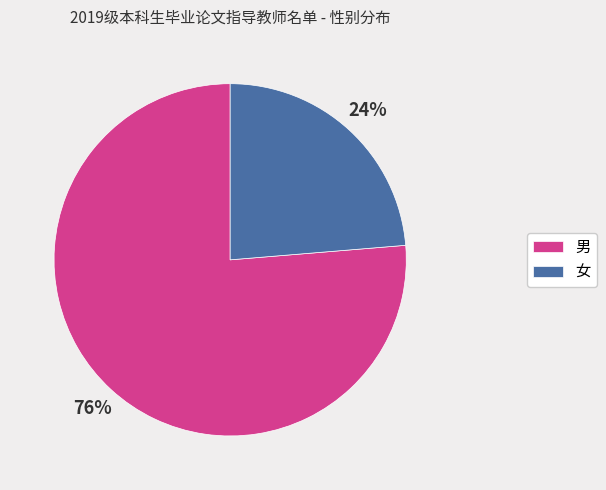

The 男 slice represents 76% of the pie. True or false?

True